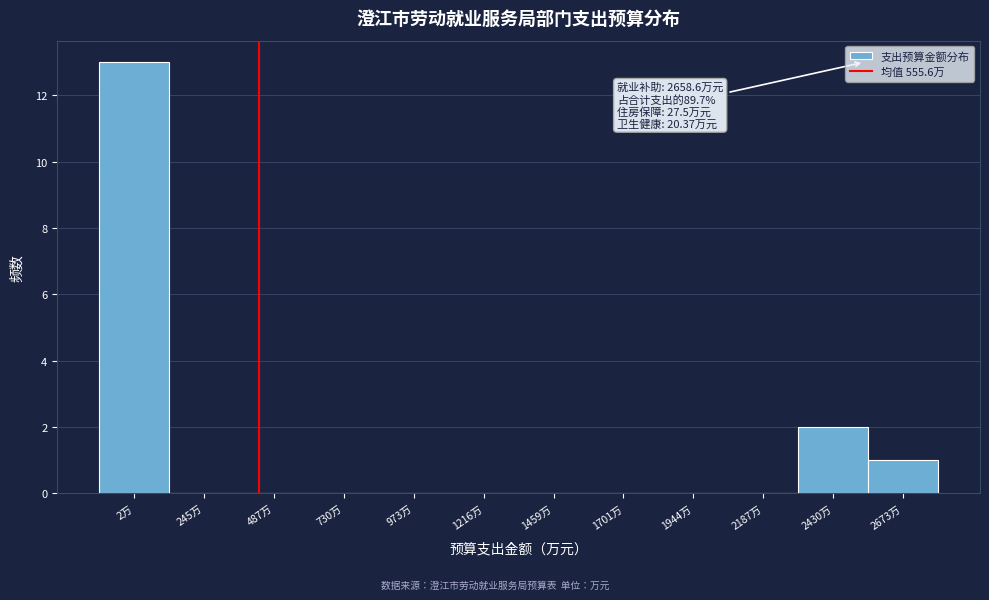

Reading left to right, extract all data points from this chart.

2万=13	245万=0	487万=0	730万=0	973万=0	1216万=0	1459万=0	1701万=0	1944万=0	2187万=0	2430万=2	2673万=1